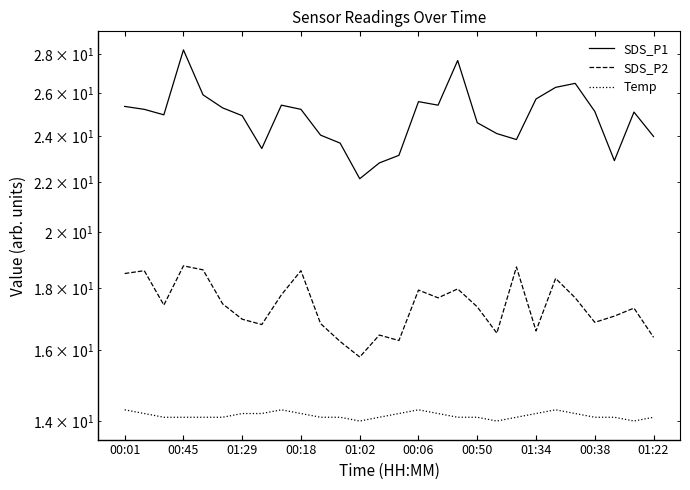

What are all the series names shown in the legend?

SDS_P1, SDS_P2, Temp